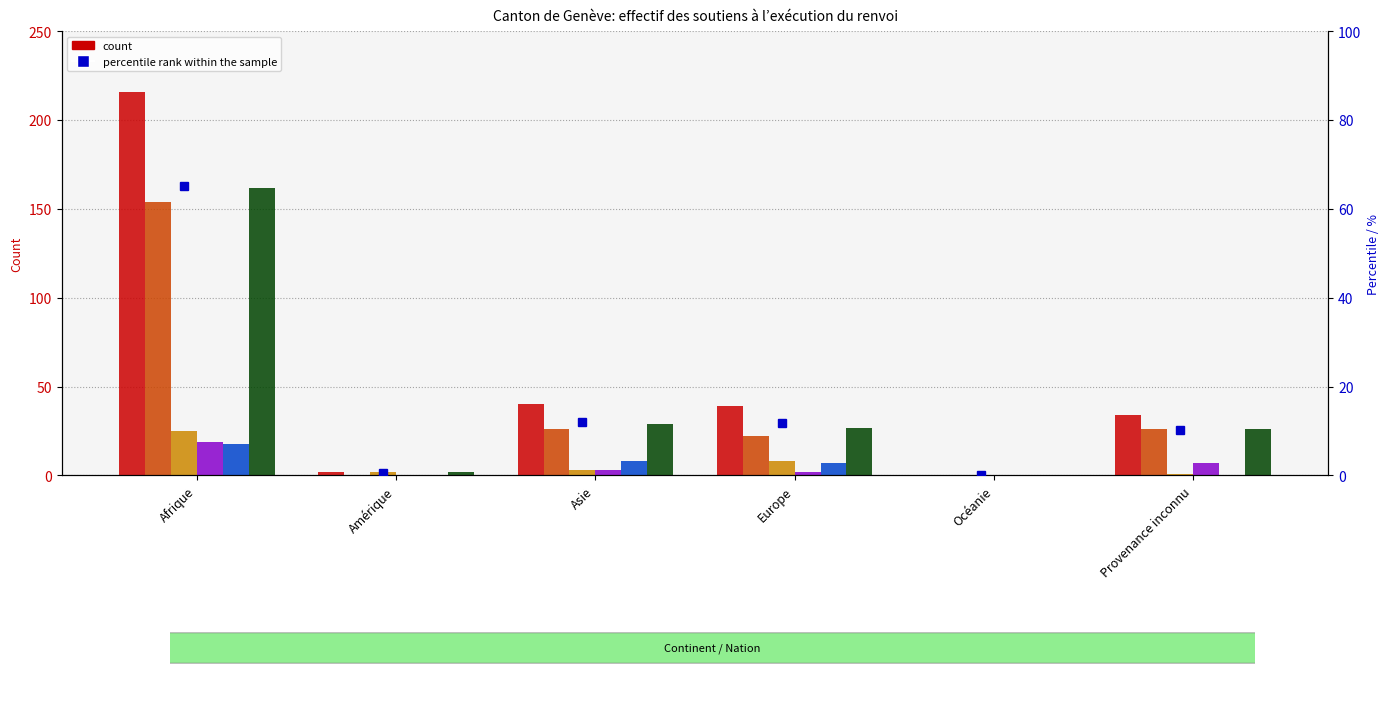

At which label does Total soutiens execution first exceed 26?

Afrique